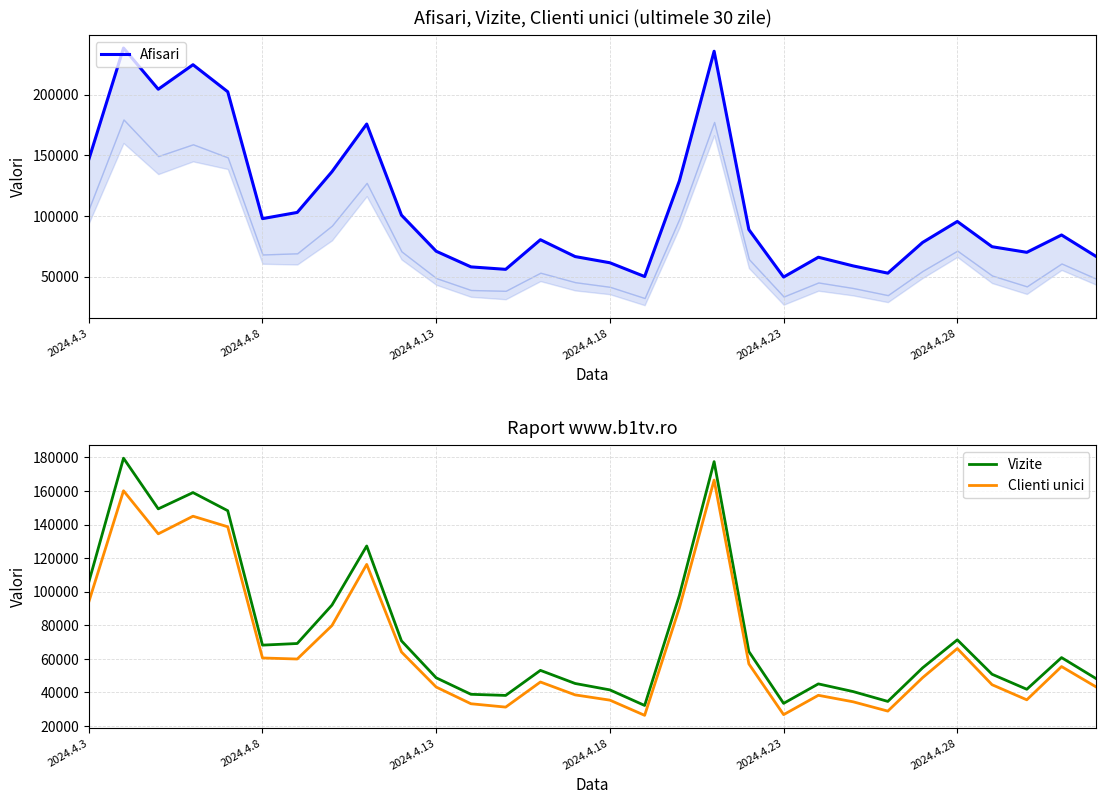

Reading left to right, what are all the values shown in this chart?

Afisari: 146478	238442	204475	224700	202393	97778	102892	136480	175786	100670	70880	57986	55954	80383	66487	61378	50026	128901	235806	88744	49597	65950	58803	52816	78107	95446	74619	69995	84290	66502
Vizite: 105673	179536	149353	159059	148253	68205	69171	92055	127253	70764	48742	38918	38249	53173	45362	41541	32276	97812	177485	64387	33522	45125	40557	34685	54654	71362	50862	41915	60784	48206
Clienti unici: 93886	160119	134484	144982	138687	60558	59931	79857	116281	64134	43233	33294	31292	46247	38566	35439	26397	90336	166524	57031	26804	38322	34461	28913	48805	66176	44629	35639	55450	43254